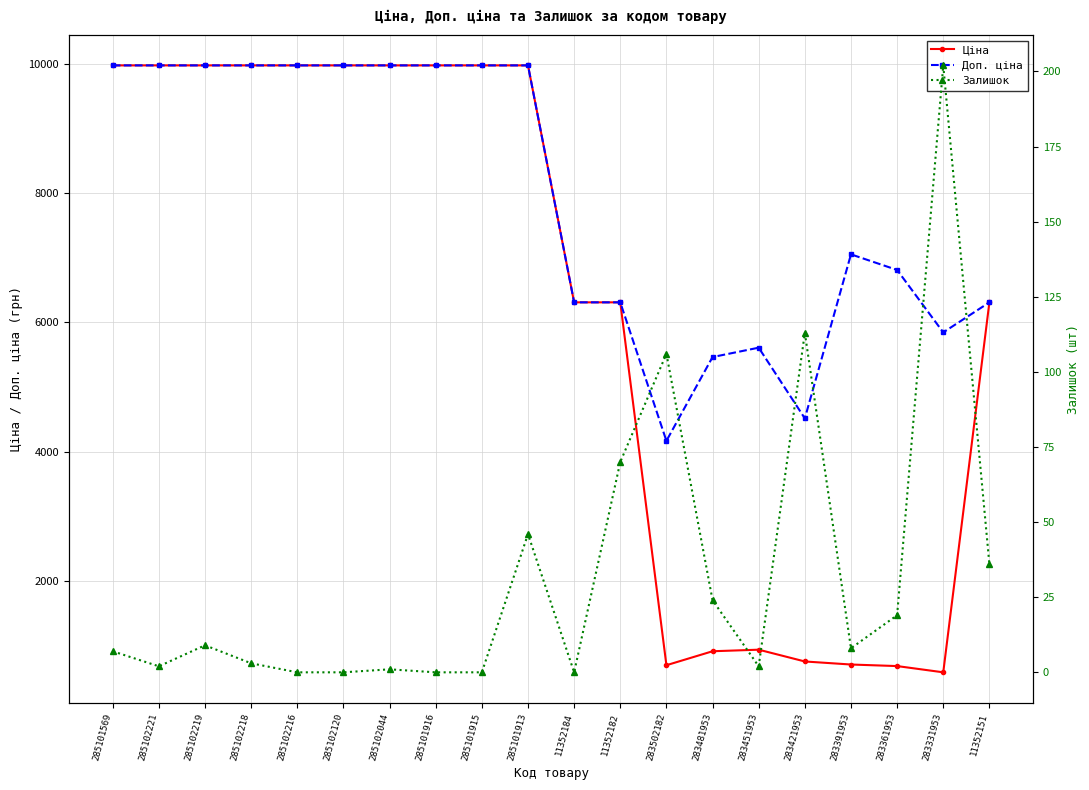

True or false: Ціна and Залишок intersect in this chart.

False